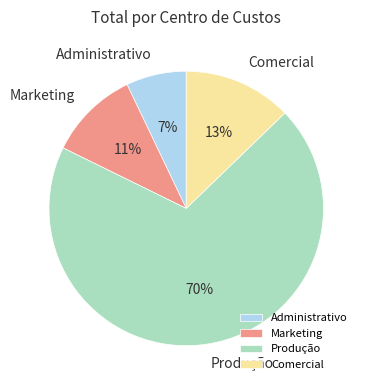

To the nearest percent, what is the average slice percentage?

25%